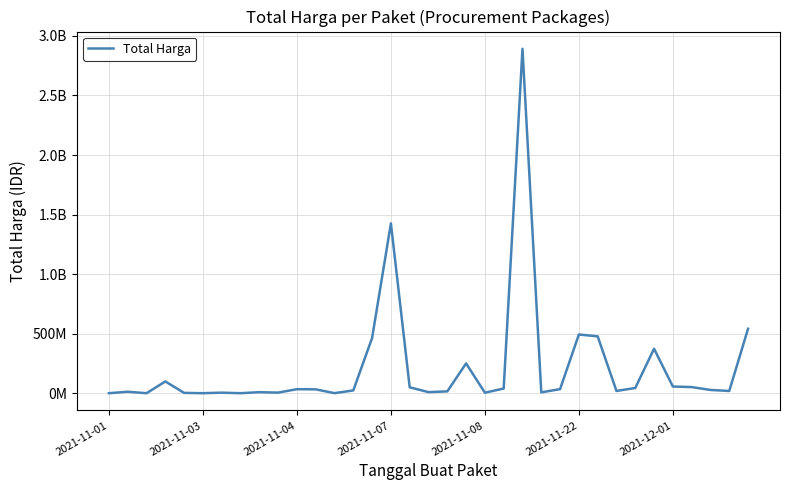

Does the chart display data point markers on the line(s)?

No